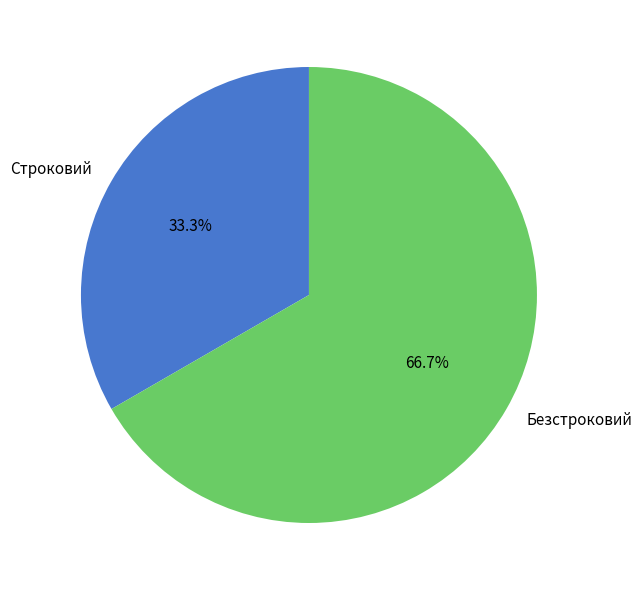

To the nearest percent, what portion does Строковий represent?

33%